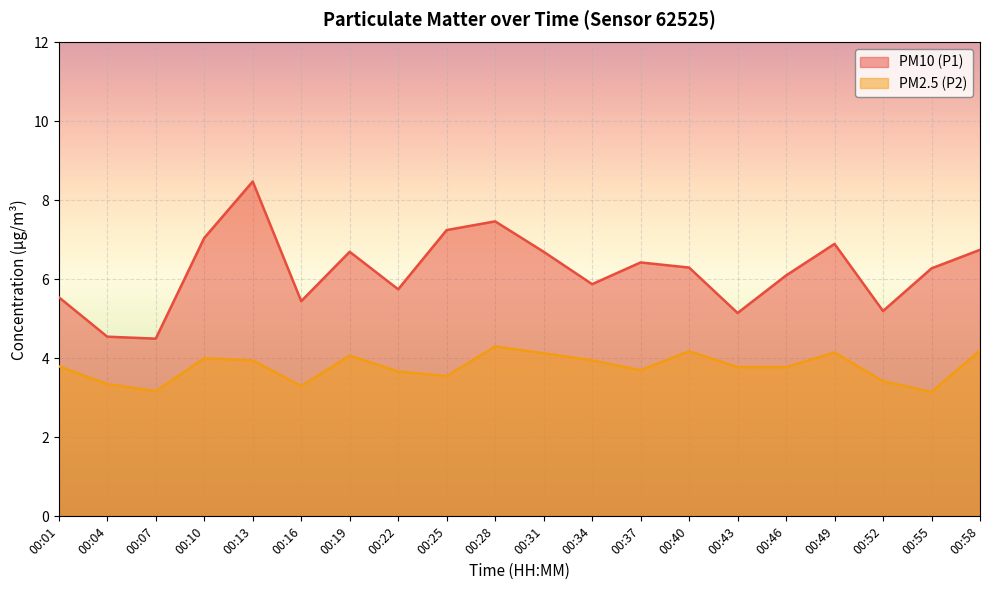

What is the smallest value displayed?

3.1